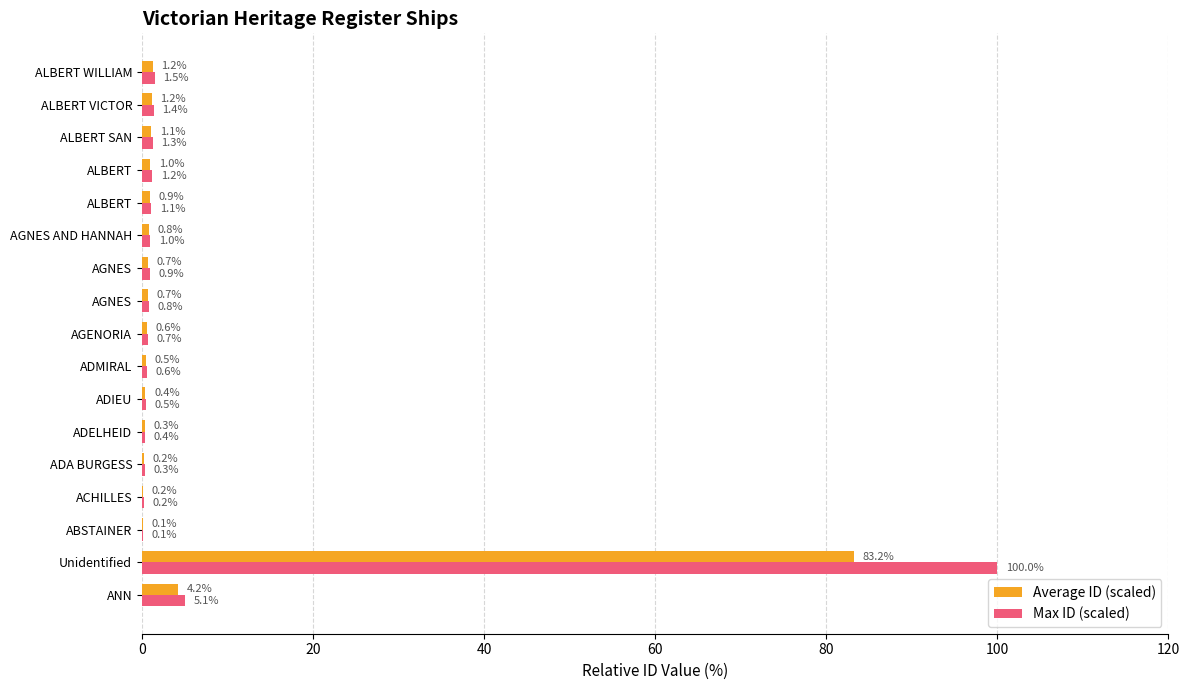

What is the difference between the maximum and minimum values in the Average ID (scaled) series?

83.1